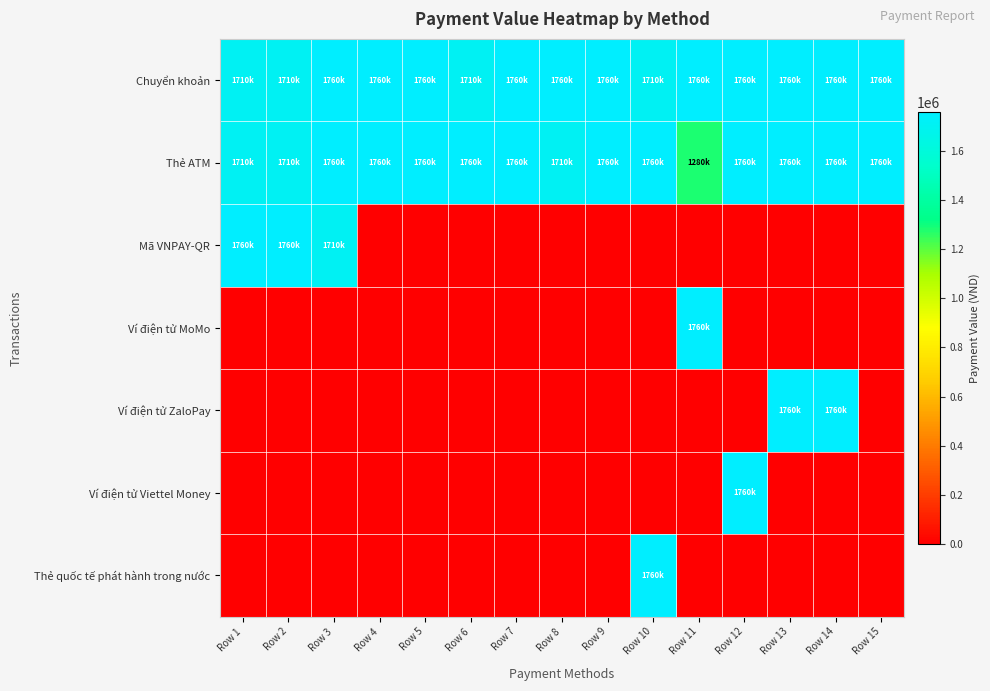

What is the total value across all series at Row 5?

3520000